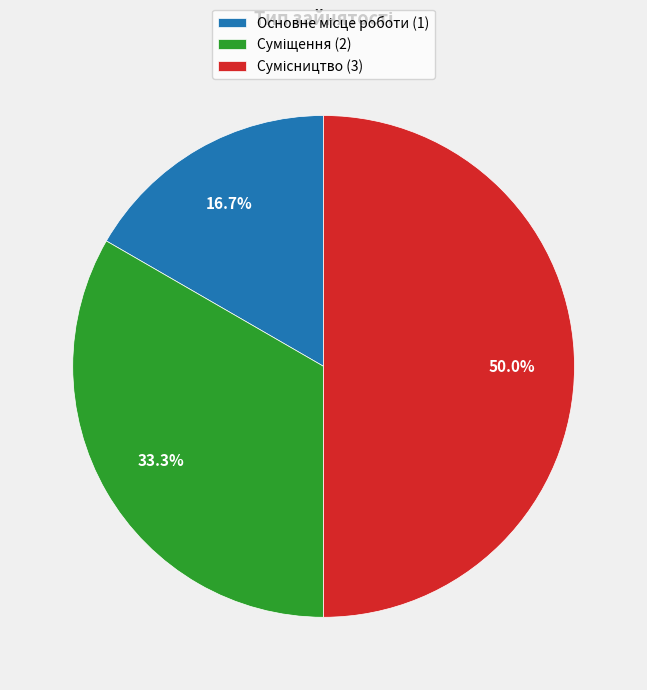

To the nearest percent, what percentage of the pie is Суміщення?

33%